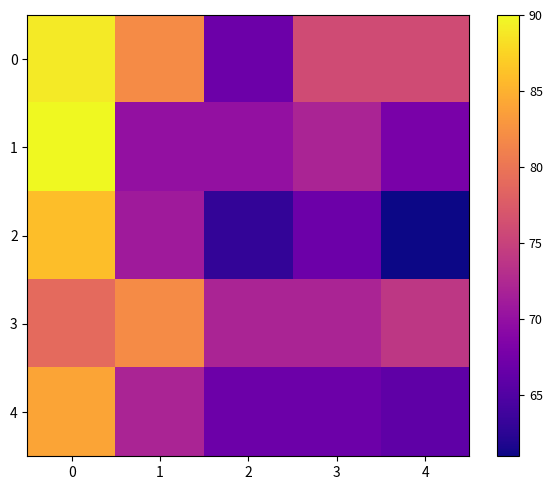

Reading left to right, list all the values displayed in this chart.

0: 0=89	1=82	2=67	3=76	4=76
1: 0=90	1=70	2=70	3=72	4=68
2: 0=86	1=71	2=63	3=67	4=61
3: 0=79	1=82	2=72	3=72	4=74
4: 0=84	1=72	2=67	3=67	4=66